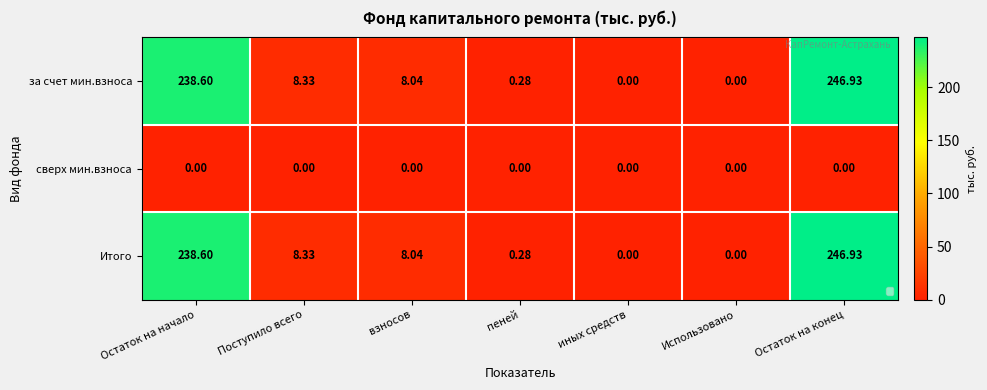

Which series changed the most between Остаток на начало and Остаток на конец?

за счет мин.взноса